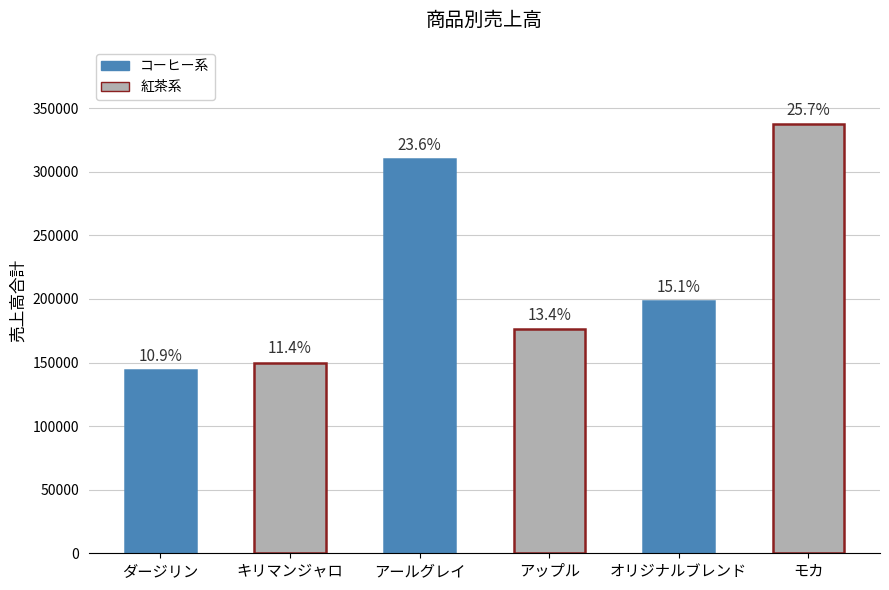

Reading left to right, transcribe all the data shown in this chart.

144000	150000	310000	176000	198000	337500